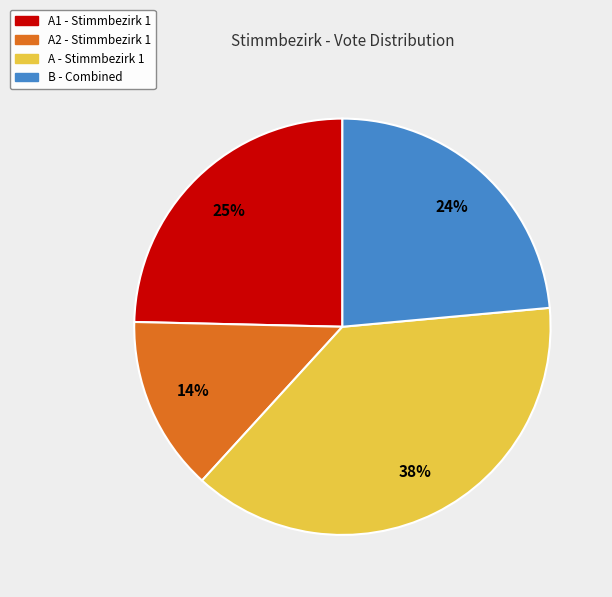

Is there a majority slice in this chart?

No